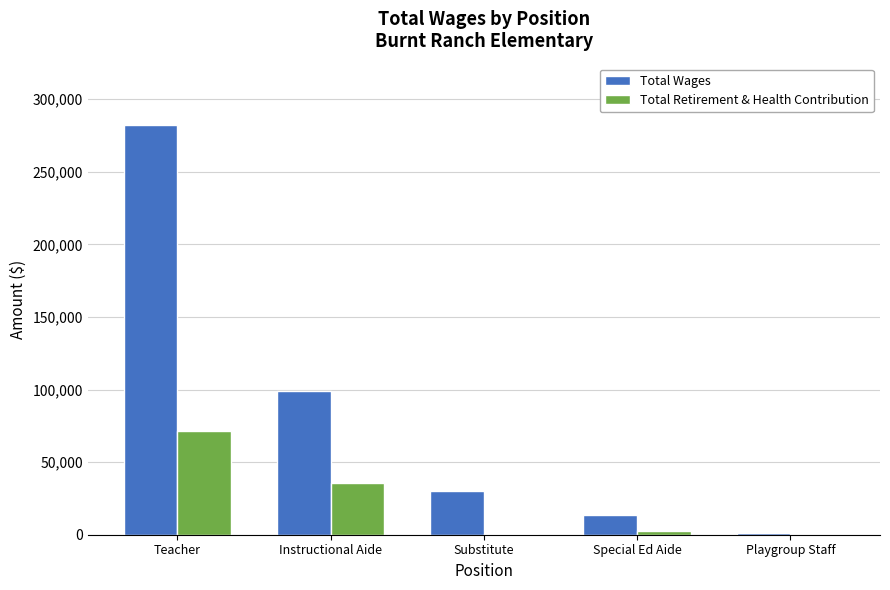

Count the number of data series in this chart.

2